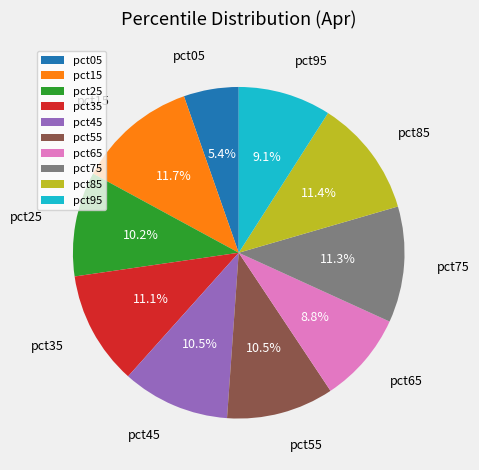

What is the smallest slice in the pie chart?

pct05